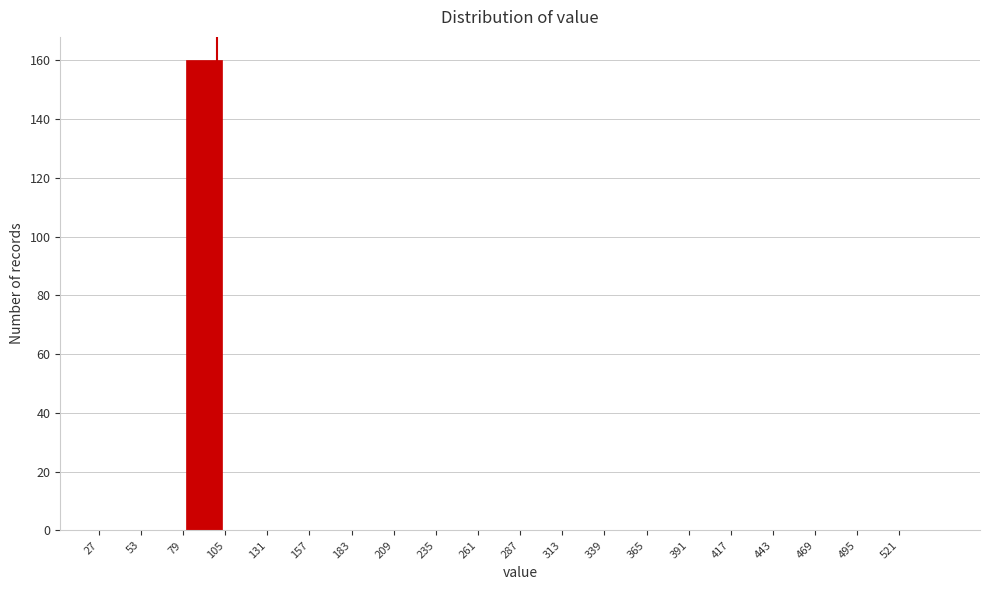

How tall is the bar that spans 79 to 105 on the x-axis? Neither the bar edges nor the heights are printed on the chart, so give them approximately, as read against the axes.

160